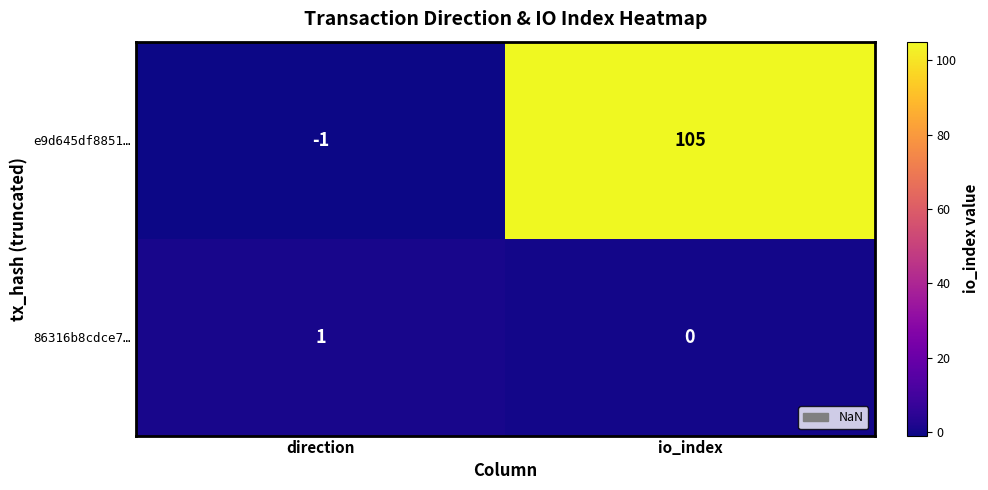

Between direction and io_index, which series saw the biggest shift?

e9d645df8851…